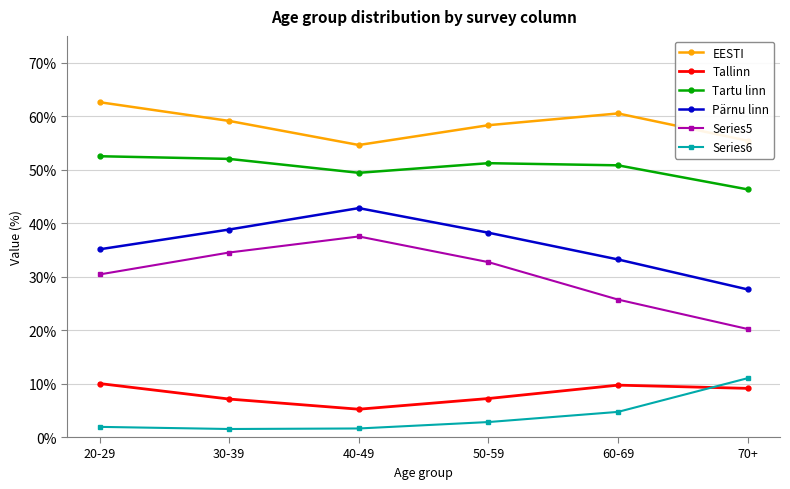

Rank the series by their maximum value, from lowest to highest.

Tallinn, Series6, Series5, Pärnu linn, Tartu linn, EESTI